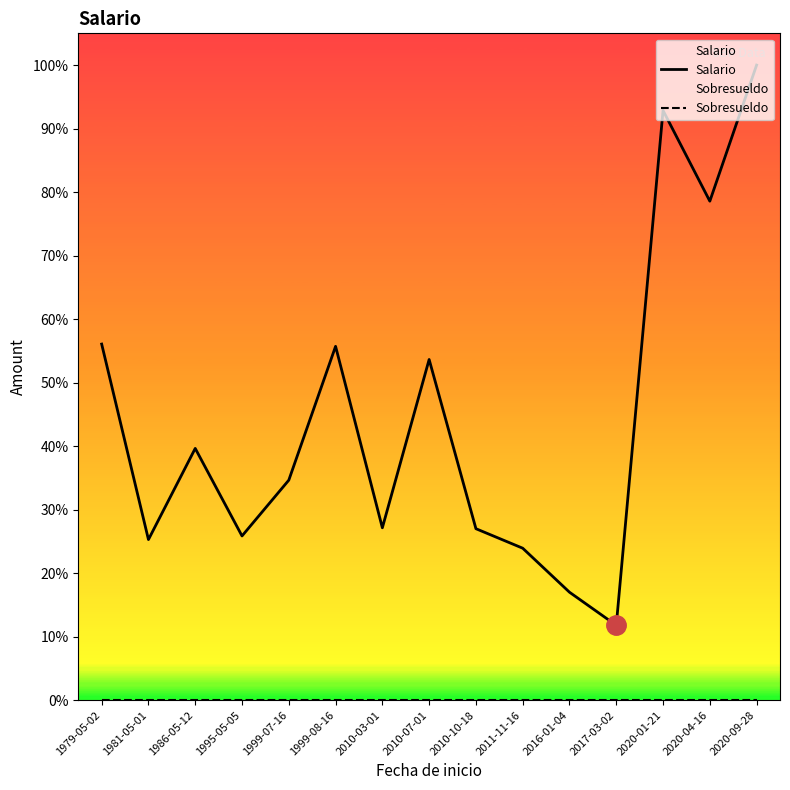

Count the number of categories in the chart.

15